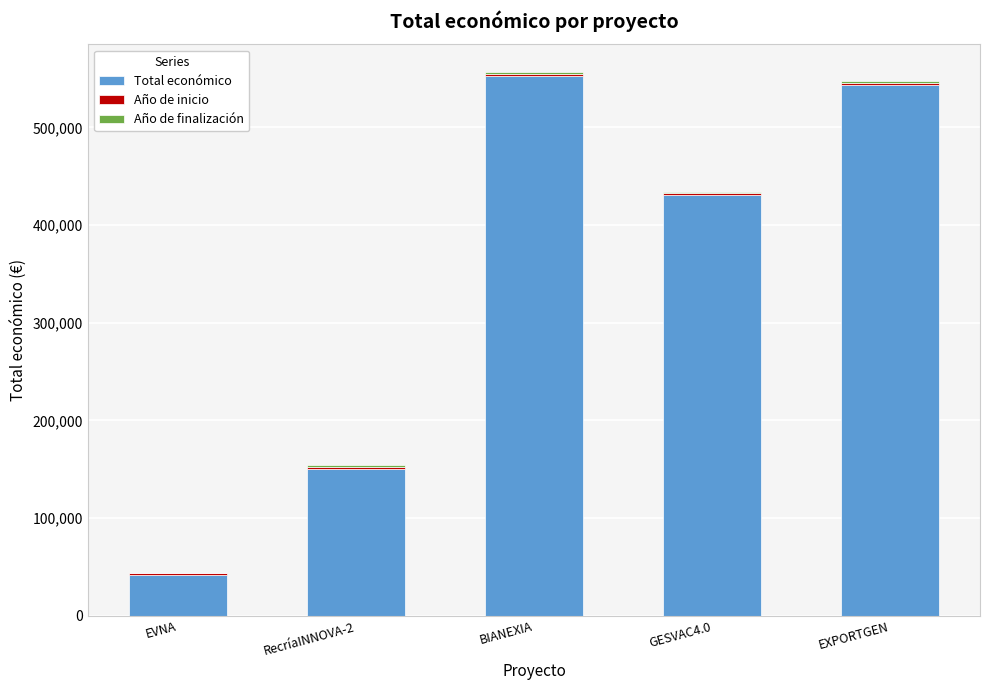

The Total económico series shows 247611 at BIANEXIA. True or false?

False